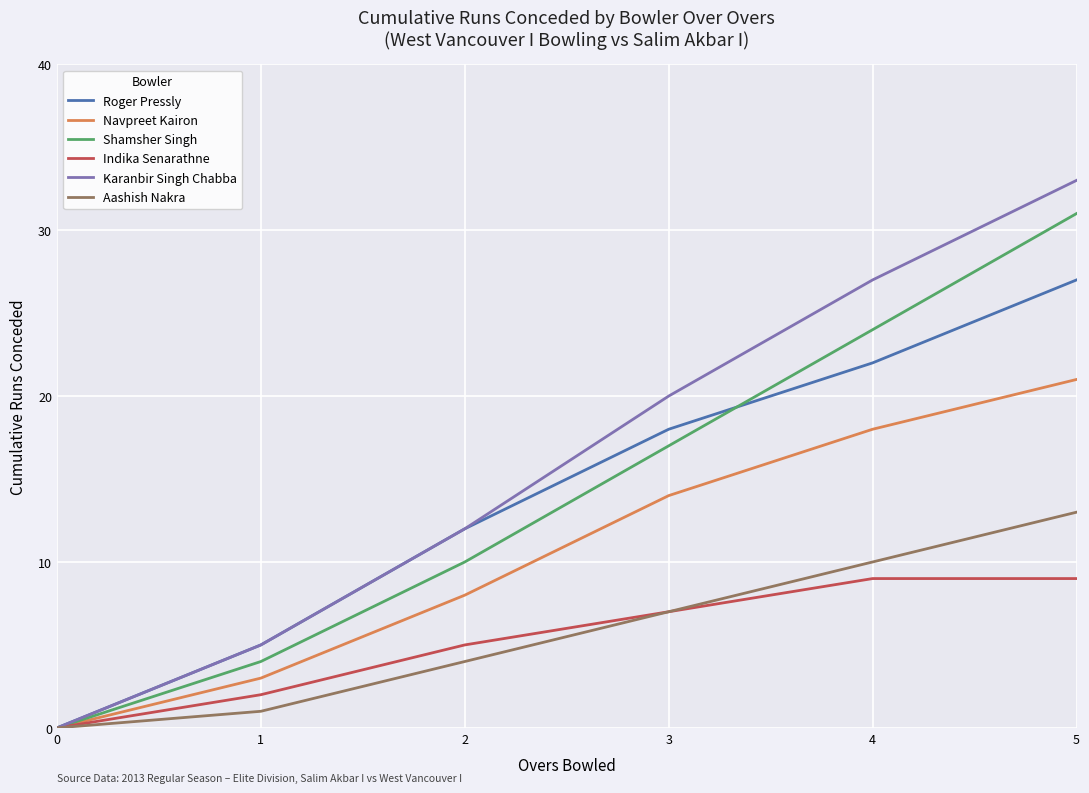

At which label is Aashish Nakra closest to 6?

3